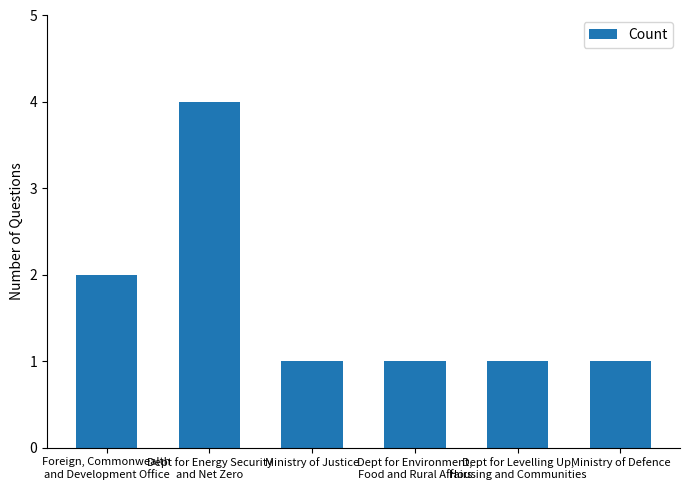

What is the label of the 2nd bar from the right?

Dept for Levelling Up,
Housing and Communities